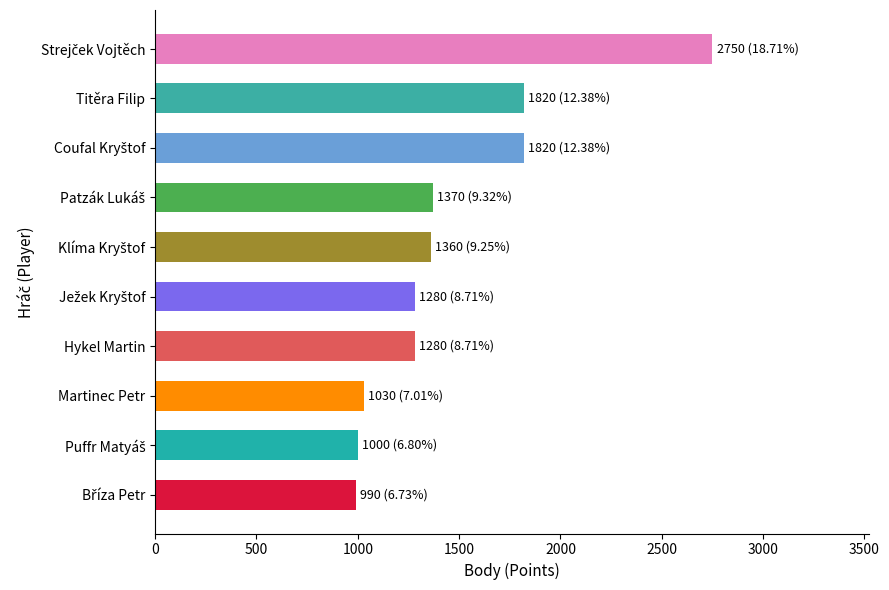

What is the sum of all values?

14700